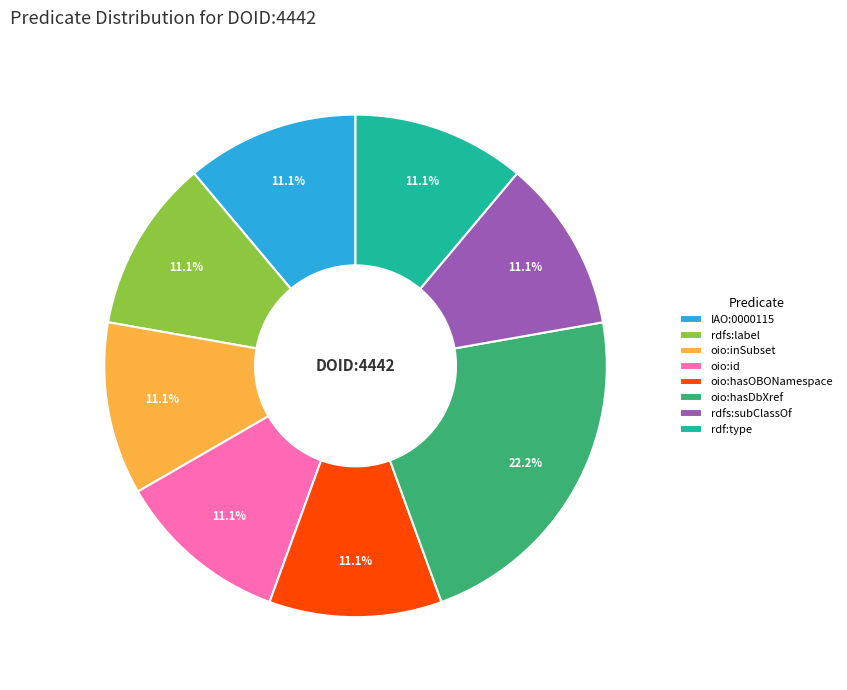

To the nearest percent, what is the difference between the largest and smallest slice percentages?

11%